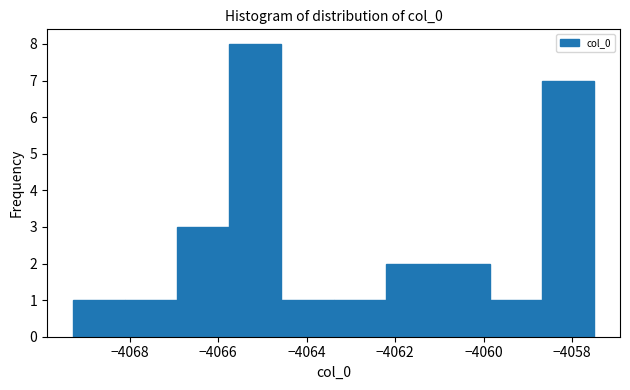

Reading left to right, list every bar in this chart as the range it spans on the x-axis followed by its height. Neither the bar edges nor the heights are printed on the chart, so give them approximately, as read against the axes.

-4069.2 to -4068.2: 1
-4068.2 to -4067.0: 1
-4067.0 to -4065.8: 3
-4065.8 to -4064.6: 8
-4064.6 to -4063.4: 1
-4063.4 to -4062.2: 1
-4062.2 to -4061.0: 2
-4061.0 to -4059.8: 2
-4059.8 to -4058.6: 1
-4058.6 to -4057.6: 7